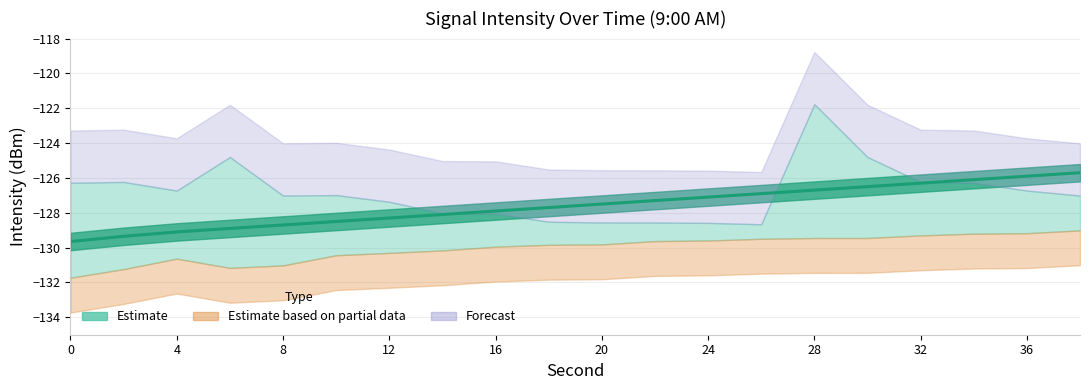

The chart shows a value of -128.9 at 12. True or false?

True